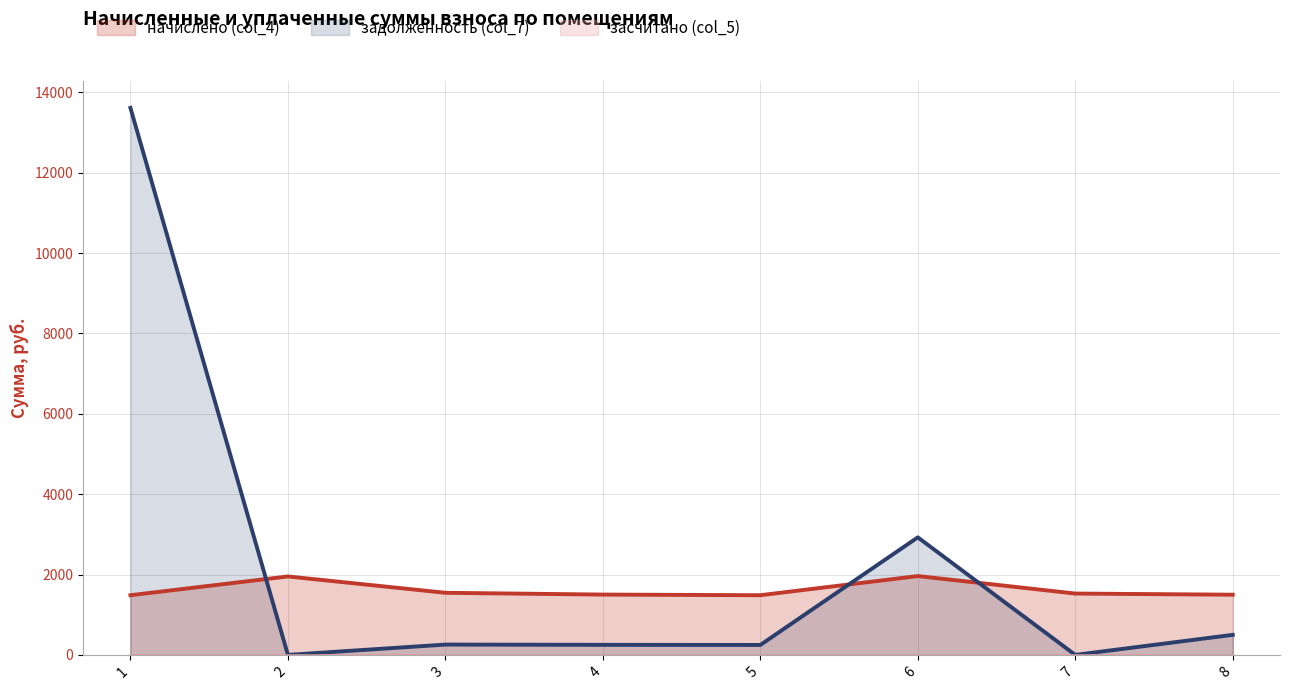

At how many categories does at least one series exceed 3261?

1